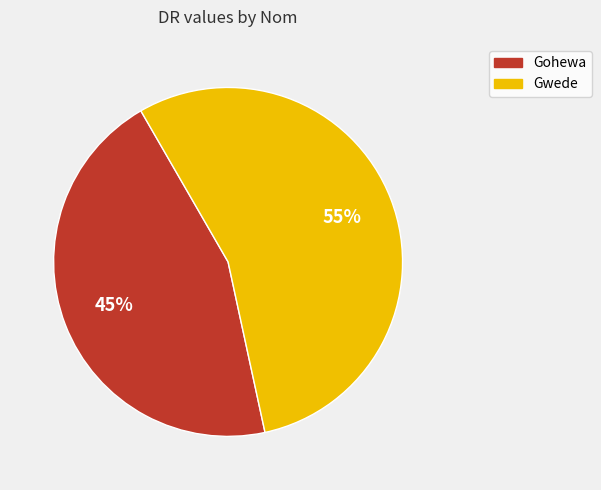

Which category has the smallest portion of the pie?

Gohewa